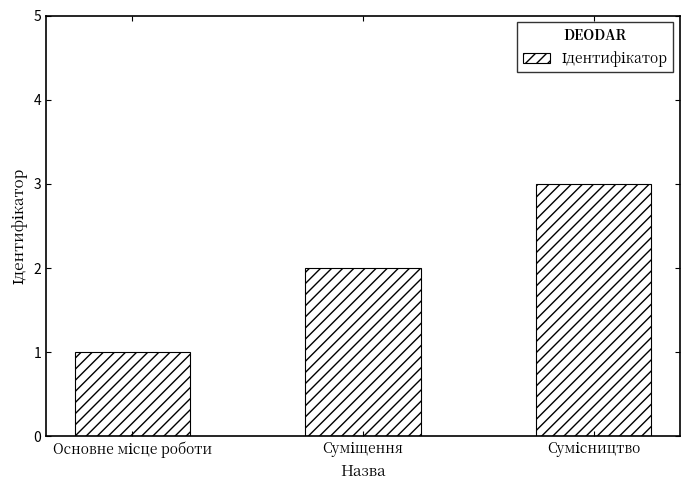

What is the sum of all values?

6